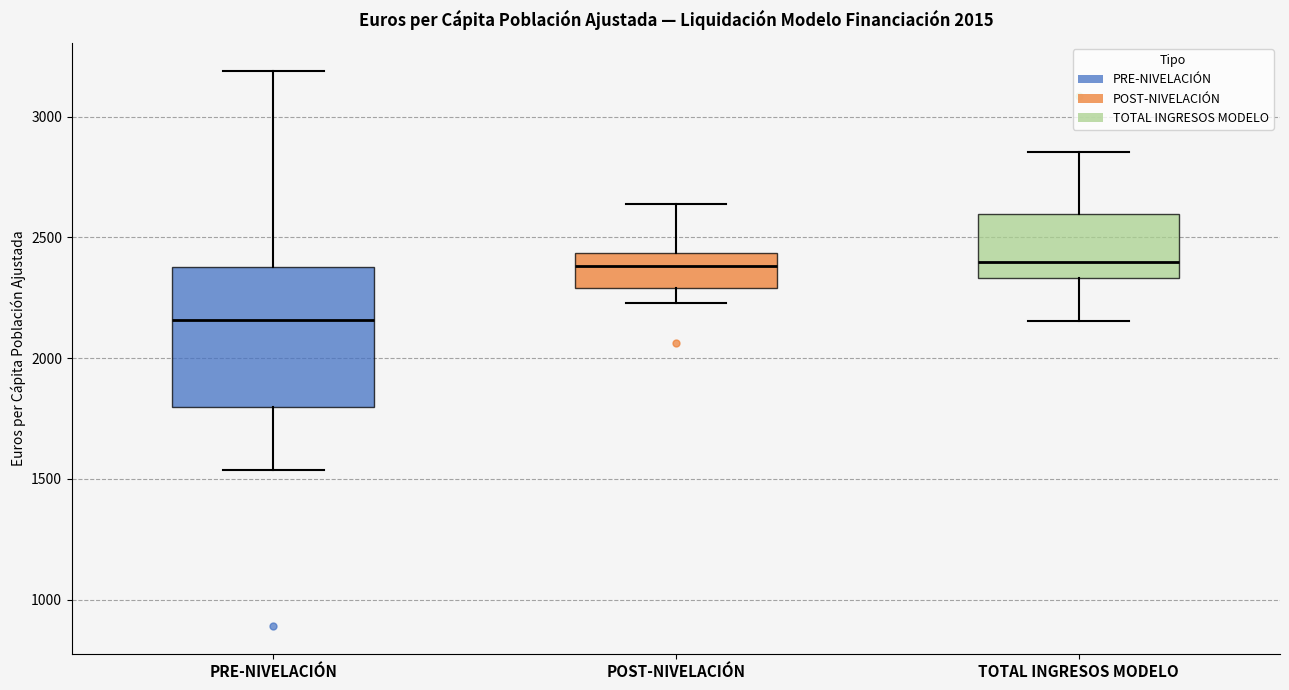

Reading left to right, read every box against the y-axis: the position of its median line, the range the box covers, and the ends of its whiskers. The values are not printed on the chart, so give them approximately, as read against the axis.

PRE-NIVELACIÓN: median 2150, box 1800 to 2400, whiskers 1550 to 3200
POST-NIVELACIÓN: median 2400, box 2300 to 2450, whiskers 2250 to 2650
TOTAL INGRESOS MODELO: median 2400, box 2350 to 2600, whiskers 2150 to 2850